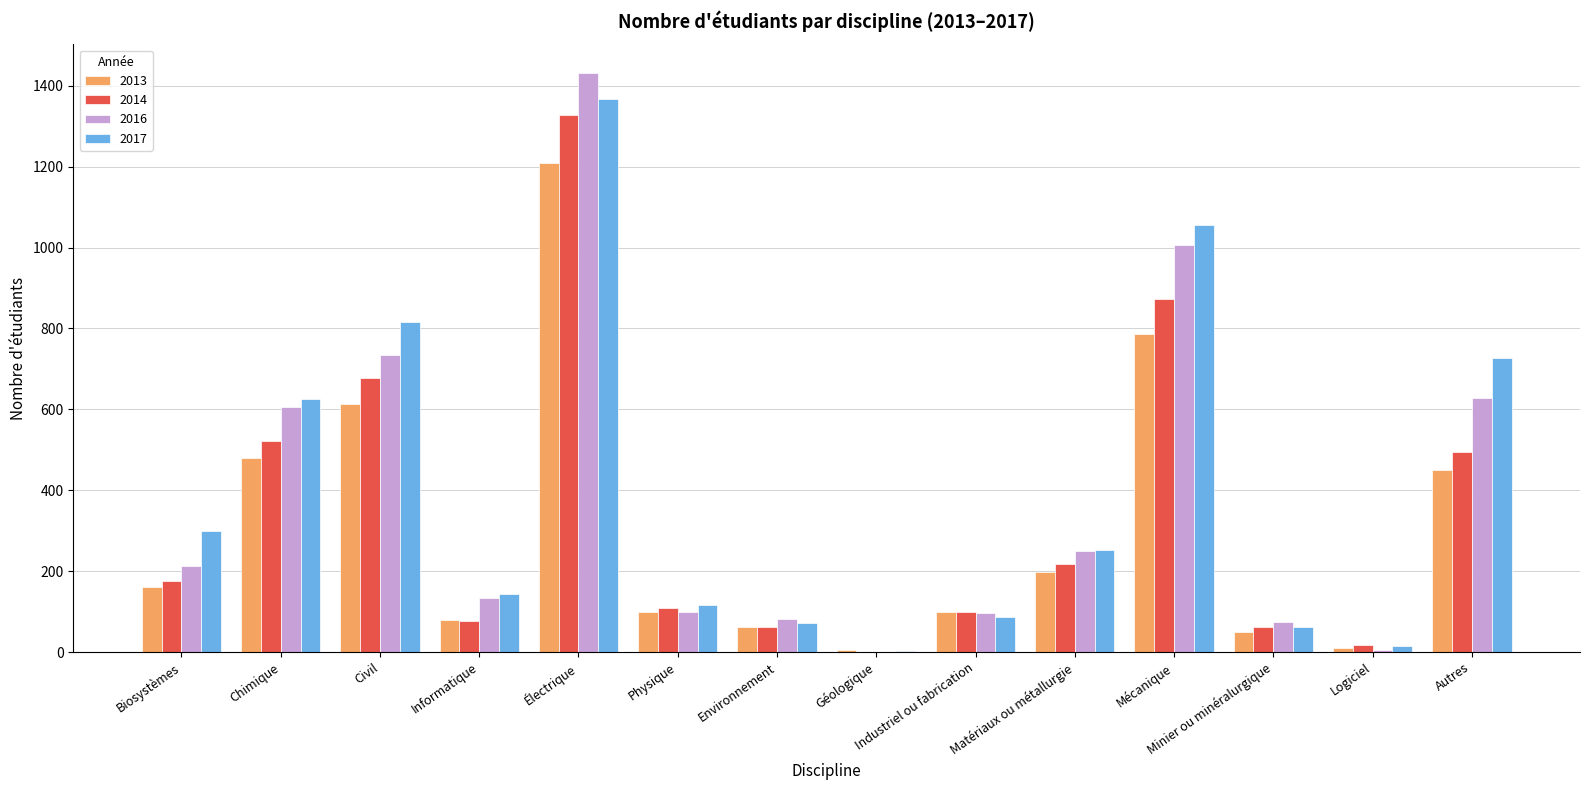

The 2016 series shows -726 at Géologique. True or false?

False